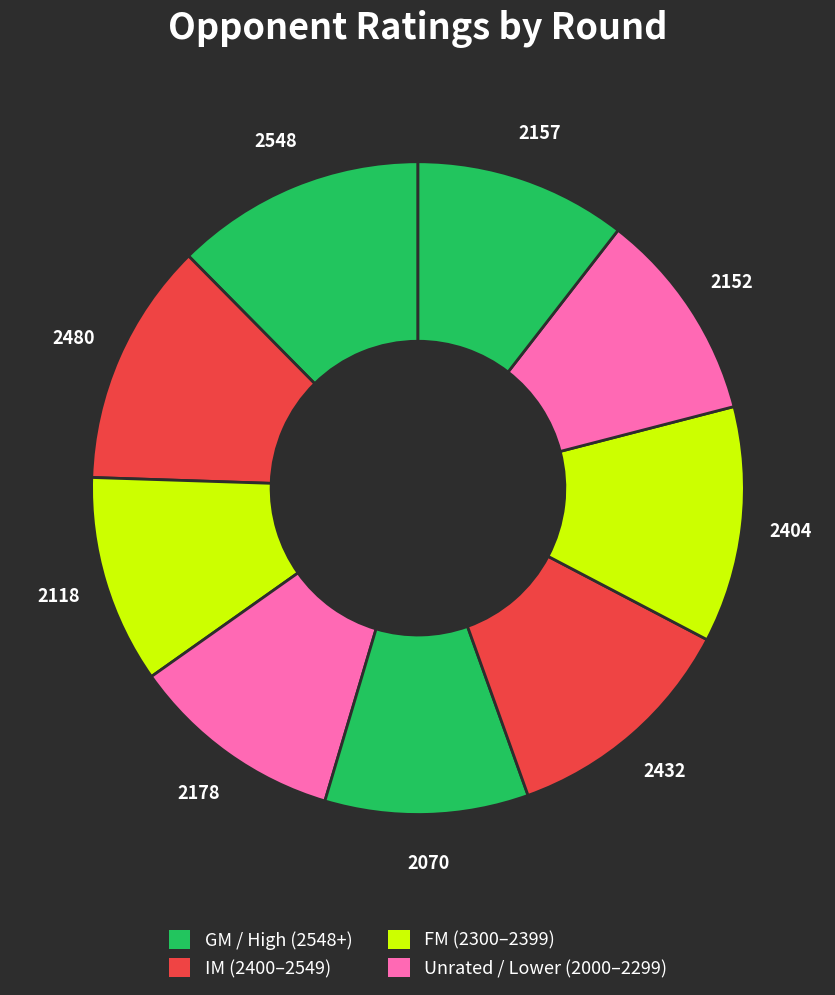

Is there a majority slice in this chart?

No